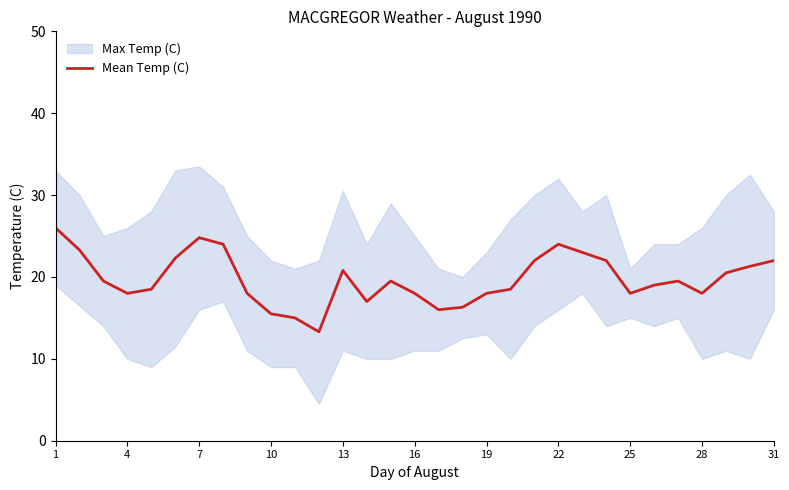

Where does the data first go above 19?

1